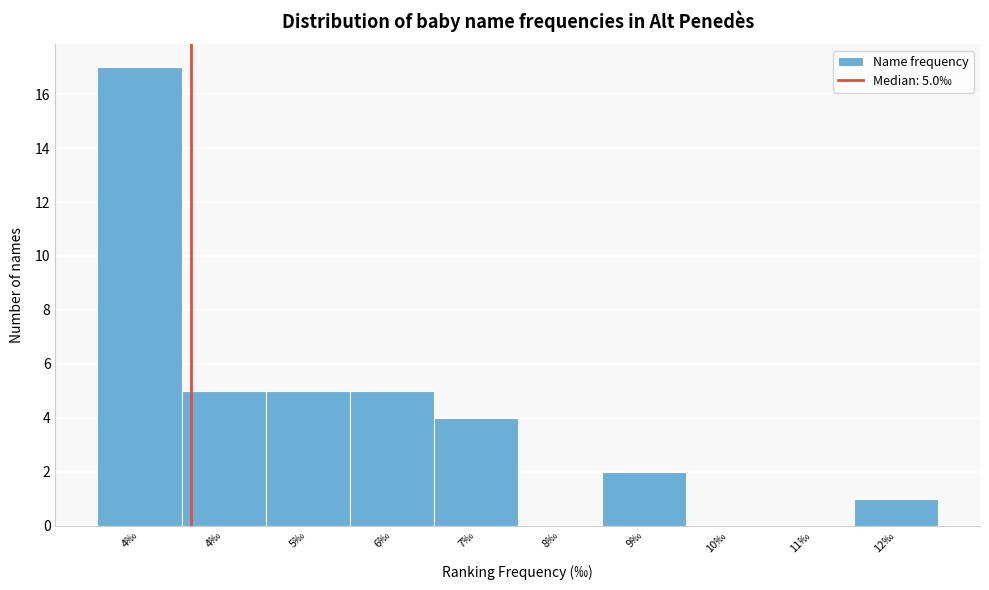

Count the number of data series in this chart.

1